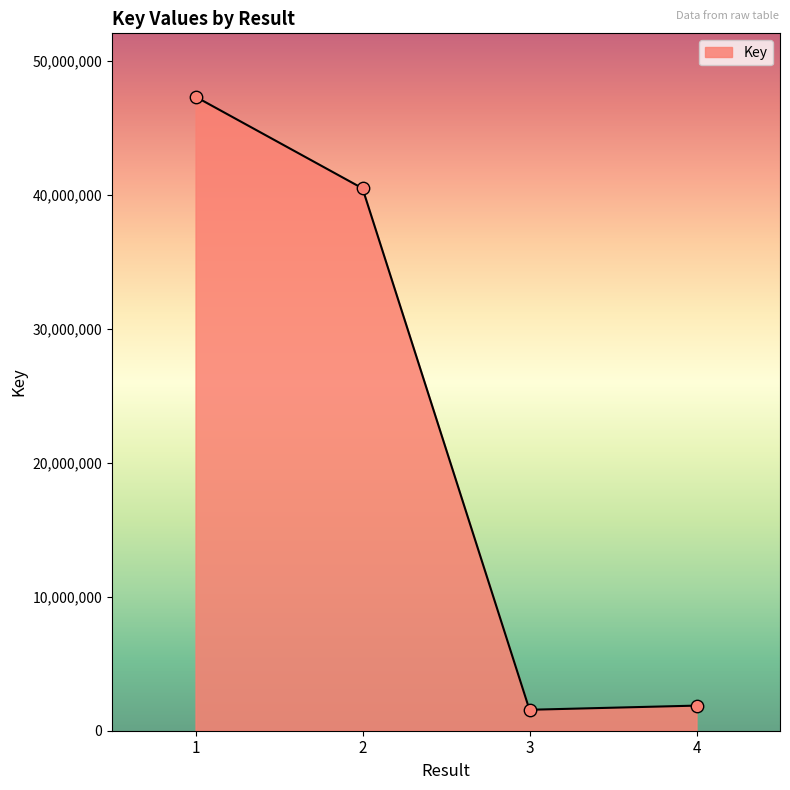

What is the ratio of the value at 3 to the value at 4?

0.8